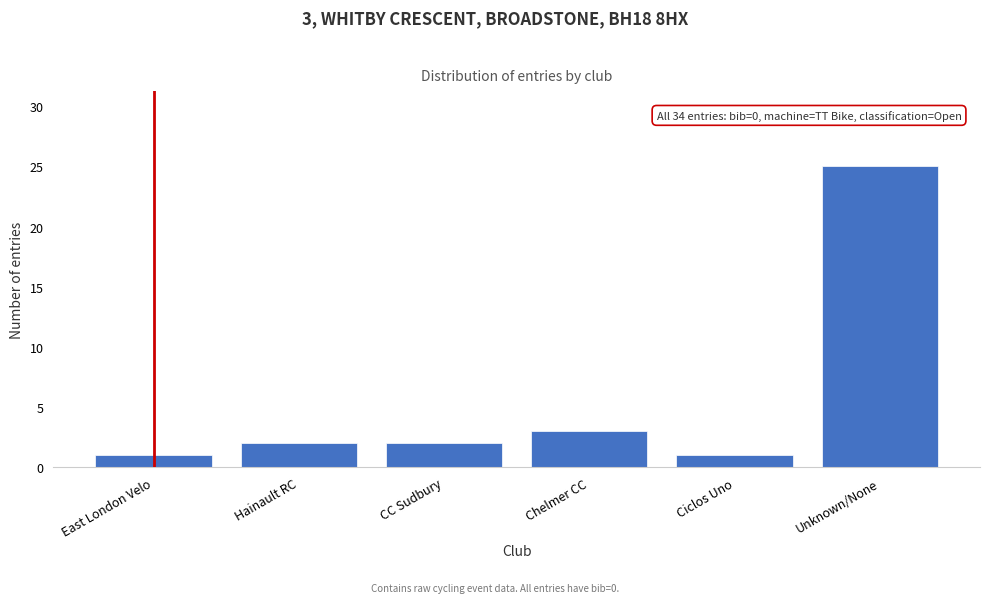

Reading right to left, extract all data points from this chart.

Unknown/None=25	Ciclos Uno=1	Chelmer CC=3	CC Sudbury=2	Hainault RC=2	East London Velo=1